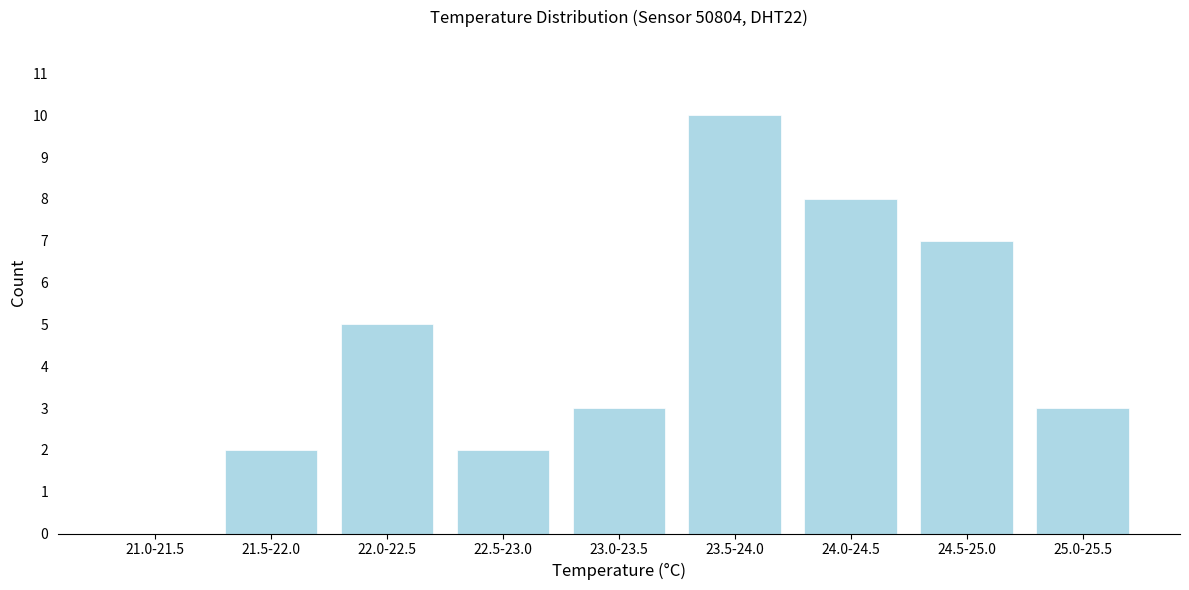

Reading left to right, list all the values displayed in this chart.

21.0-21.5=0	21.5-22.0=2	22.0-22.5=5	22.5-23.0=2	23.0-23.5=3	23.5-24.0=10	24.0-24.5=8	24.5-25.0=7	25.0-25.5=3